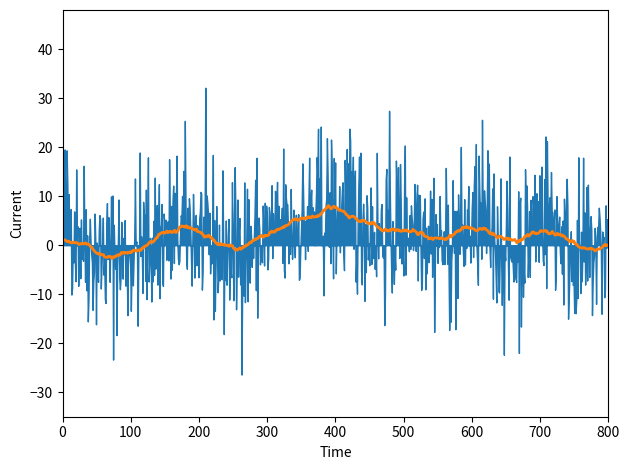

What is the spread (max minus min) of values at 3?

5